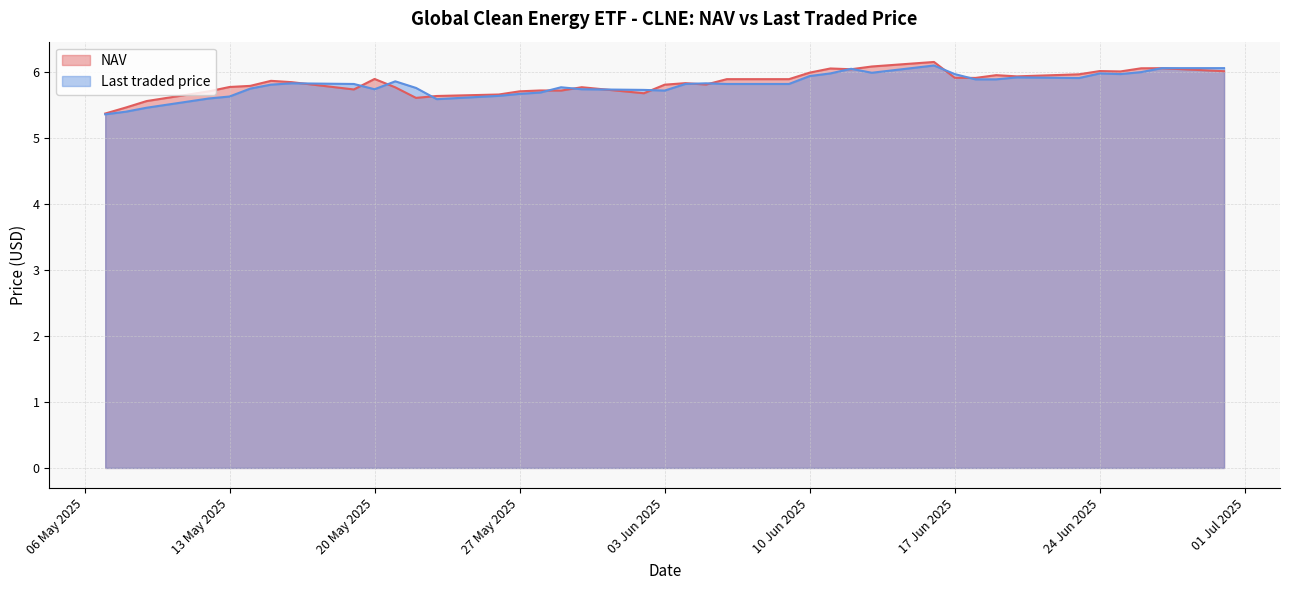

What is the lowest value of the Last traded price series?

5.4